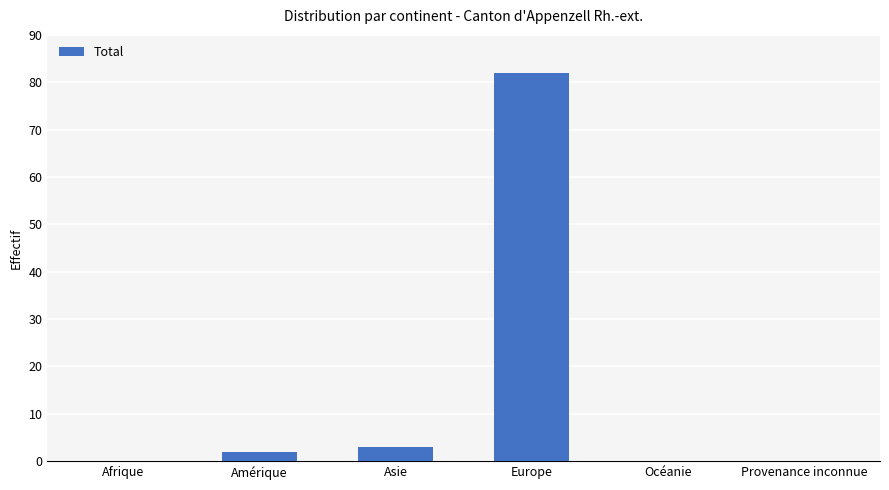

What is the maximum value shown in the chart?

82